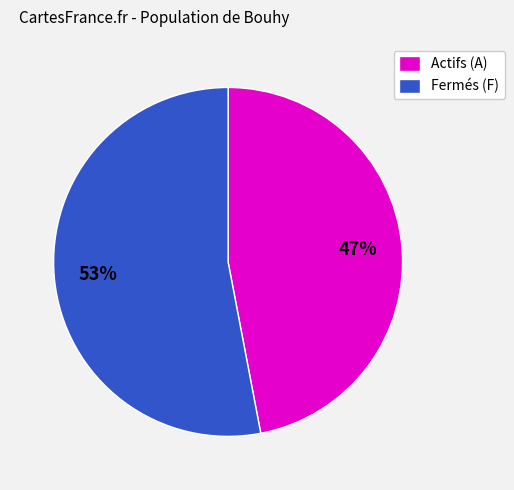

Do Actifs (A) and Fermés (F) together represent more than half of the pie?

Yes